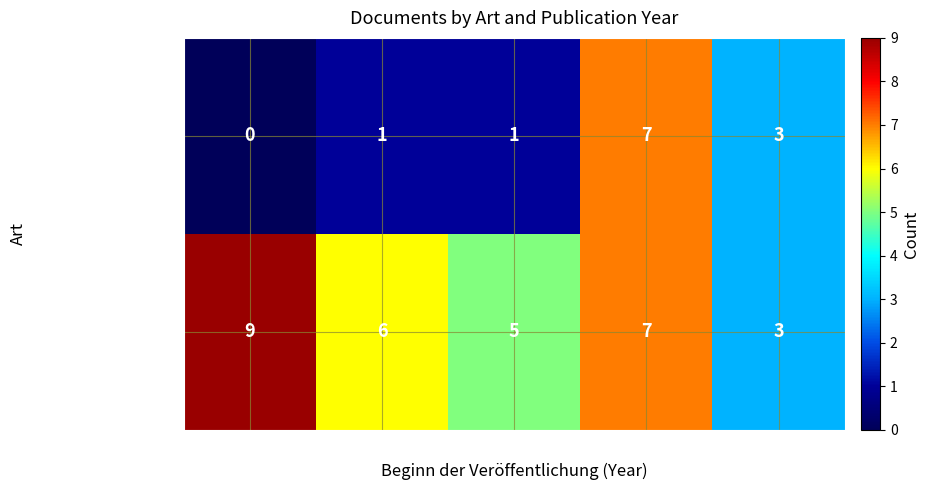

At 2020, list the series in order from smallest to largest.

Anhang, Hauptinformation